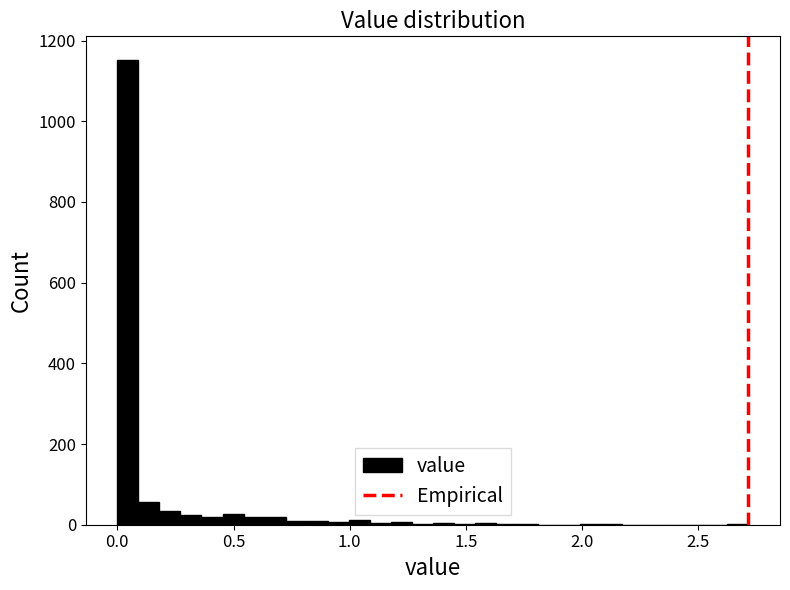

Around what value on the x-axis is the tallest bar? Give the approximate position of its centre, as read against the axis.

0.05